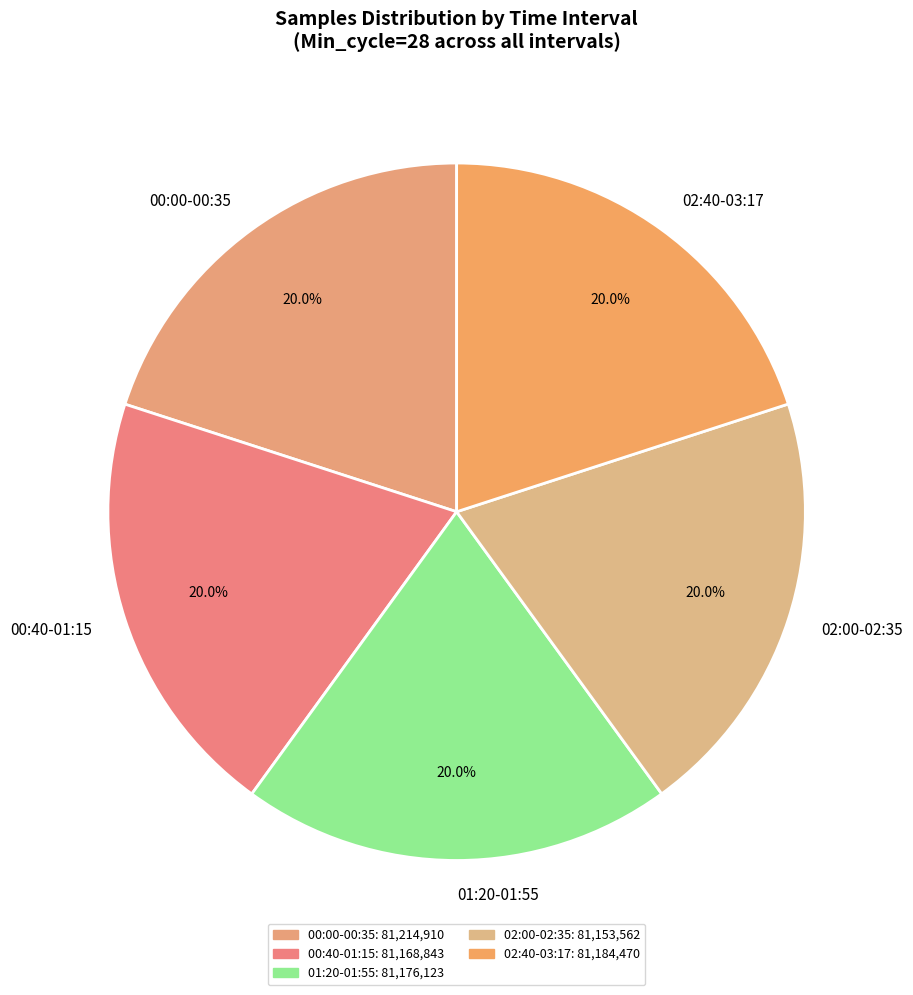

Does 00:00-00:35 represent more than half of the total?

No